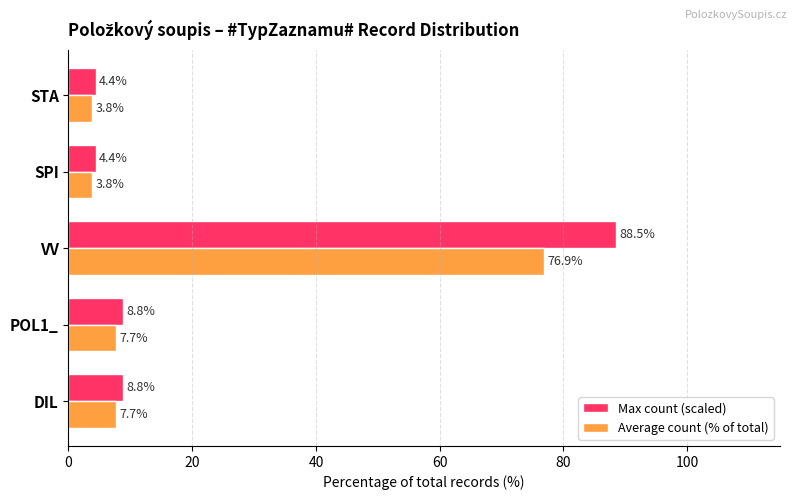

Which label corresponds to the largest value in the chart?

VV